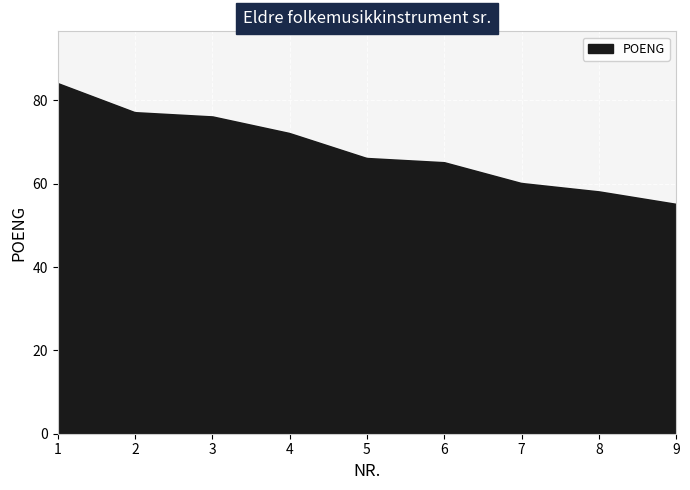

What is the difference between the maximum and minimum values?

29.0